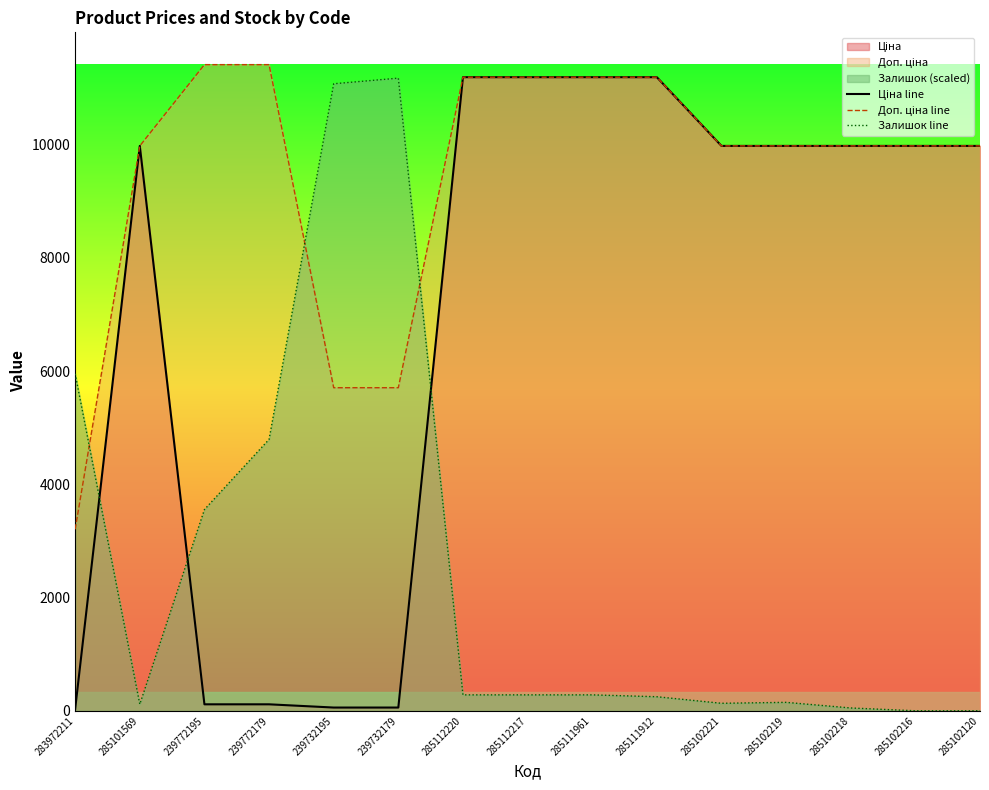

True or false: Доп. ціна line and Ціна line intersect in this chart.

False